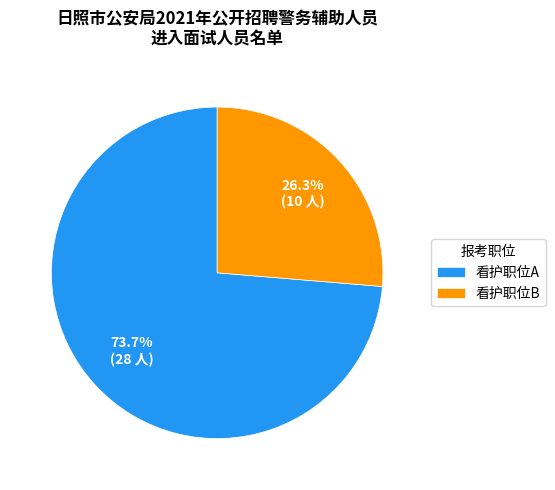

Is it true that 看护职位B is 26% of the pie?

True